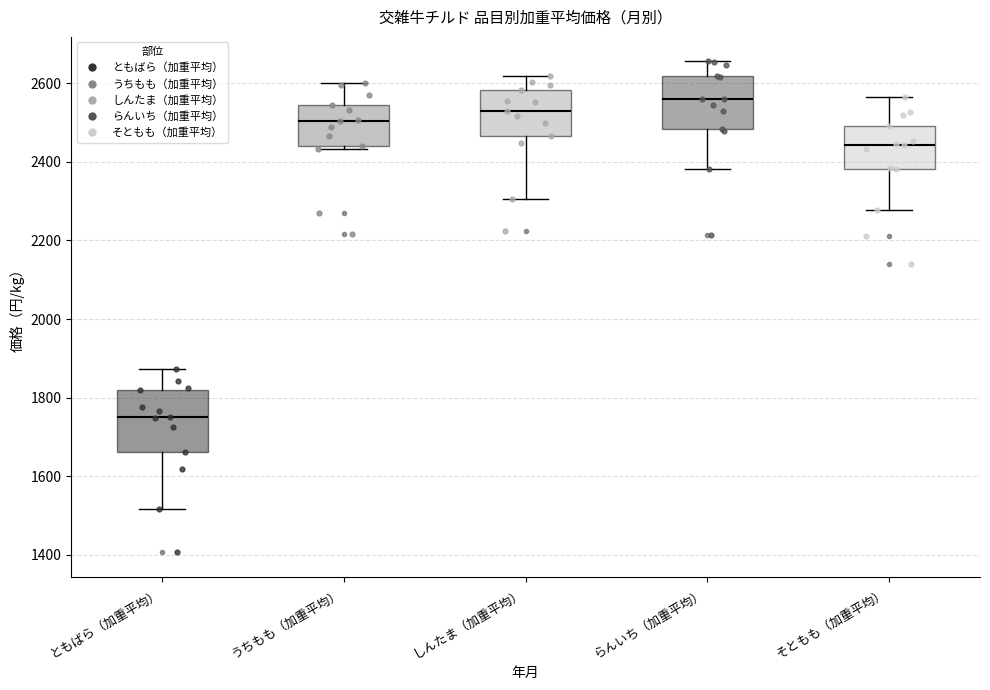

Reading left to right, transcribe this box plot: for each box, give where its median line is, the range the box spans, and where its two whiskers end, as read against the y-axis. The values are not printed on the chart, so give them approximately, as read against the axis.

ともばら（加重平均）: median 1760, box 1660 to 1820, whiskers 1520 to 1880
うちもも（加重平均）: median 2500, box 2440 to 2540, whiskers 2440 (just below the box's lower edge) to 2600
しんたま（加重平均）: median 2520, box 2460 to 2580, whiskers 2300 to 2620
らんいち（加重平均）: median 2560, box 2480 to 2620, whiskers 2380 to 2660
そともも（加重平均）: median 2440, box 2380 to 2500, whiskers 2280 to 2560